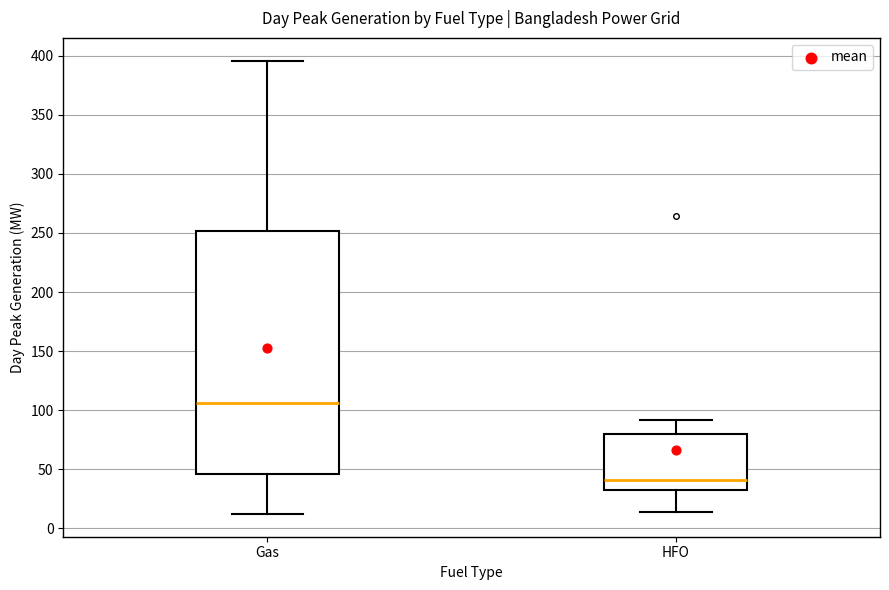

Where is the upper edge of the box for HFO on the y-axis? The values are not printed on the chart, so give them approximately, as read against the axis.

80